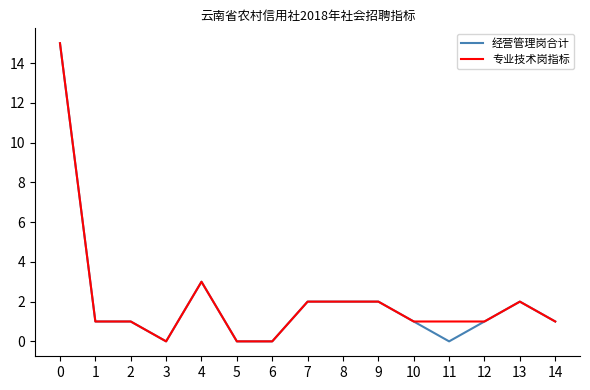

Is it true that 经营管理岗合计 equals -9 at 5?

False